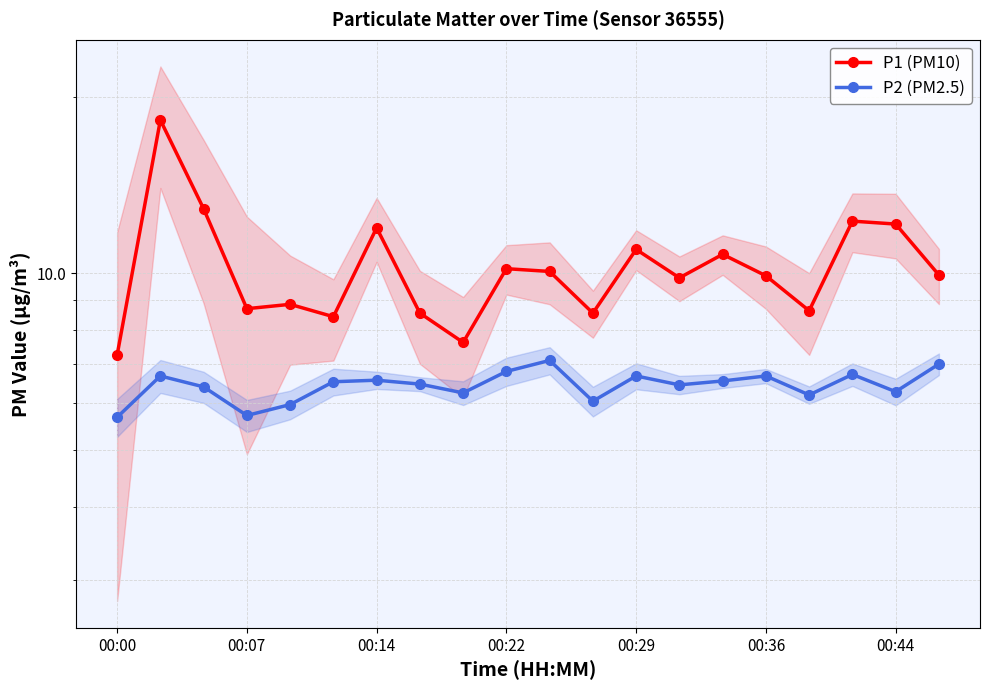

What is the difference between the second highest and second lowest values in the P1 (PM10) series?

5.3